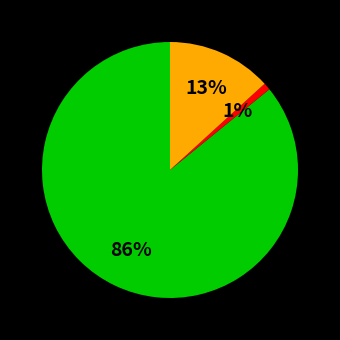

Count the number of slices in the pie.

3